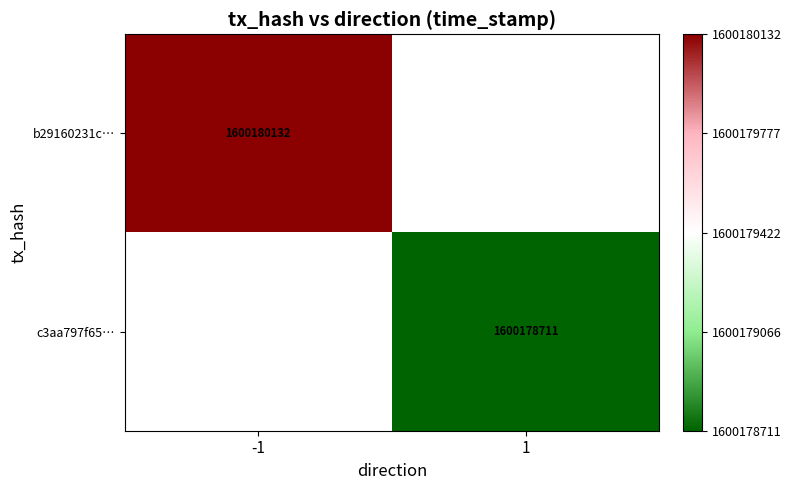

What is the average value of the b29160231c0d3af8d35295cf8dc7fa96f94a721 series?

800090066